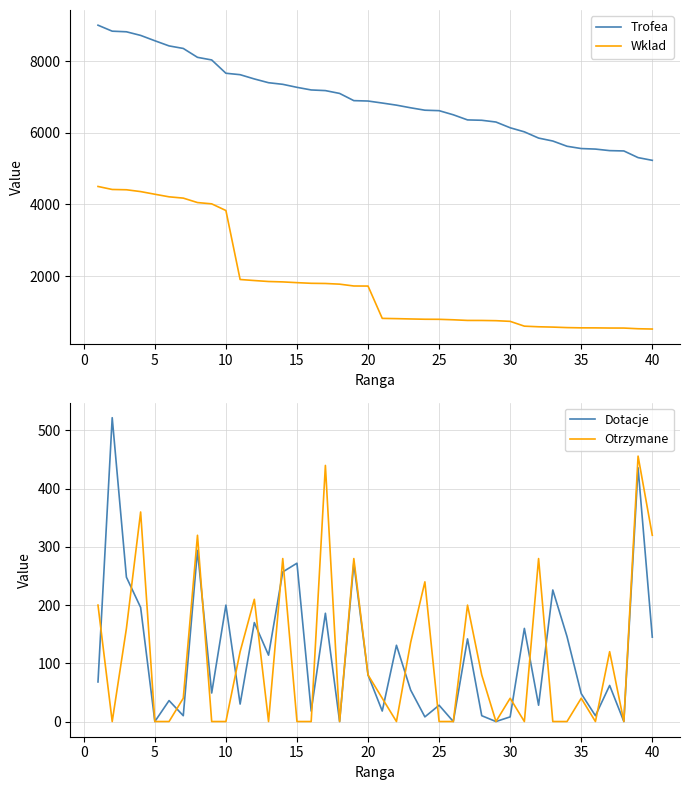

Reading right to left, what are all the values shown in this chart?

Trofea: 5229	5305	5491	5500	5543	5558	5622	5768	5850	6024	6138	6298	6347	6357	6500	6615	6628	6695	6769	6828	6884	6895	7096	7175	7193	7266	7350	7395	7500	7619	7659	8030	8103	8351	8422	8566	8715	8816	8833	9000
Wklad: 522	530	549	550	554	555	562	576	585	602	736	755	761	762	780	793	795	803	812	819	1721	1723	1774	1793	1798	1816	1837	1848	1875	1904	3829	4015	4051	4175	4211	4283	4357	4408	4416	4500
Dotacje: 145	436	0	62	10	48	146	226	28	160	8	0	10	142	0	28	8	54	131	18	80	272	0	186	18	272	257	114	170	30	200	49	294	10	36	0	196	248	522	68
Otrzymane: 320	456	0	120	0	40	0	0	280	0	40	0	80	200	0	0	240	136	0	40	80	280	0	440	0	0	280	0	210	120	0	0	320	40	0	0	360	160	0	200